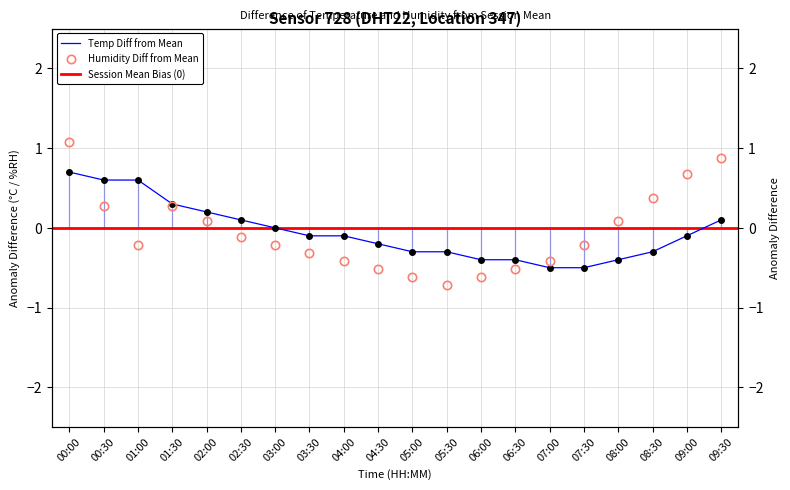

The value of humidity at 04:00 is -0.7. True or false?

False